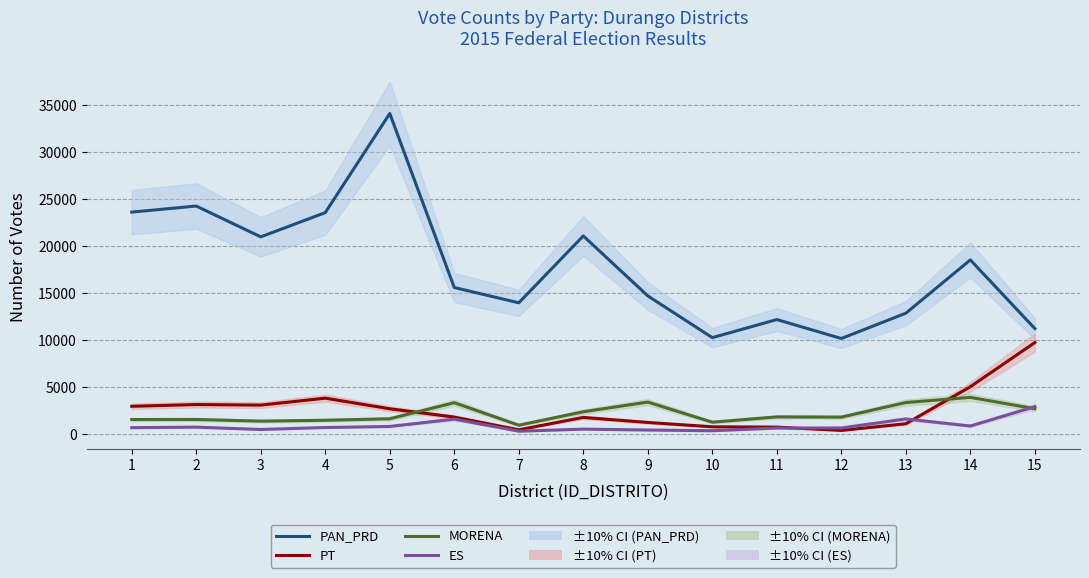

Where is PAN_PRD nearest to the value 22127?

8